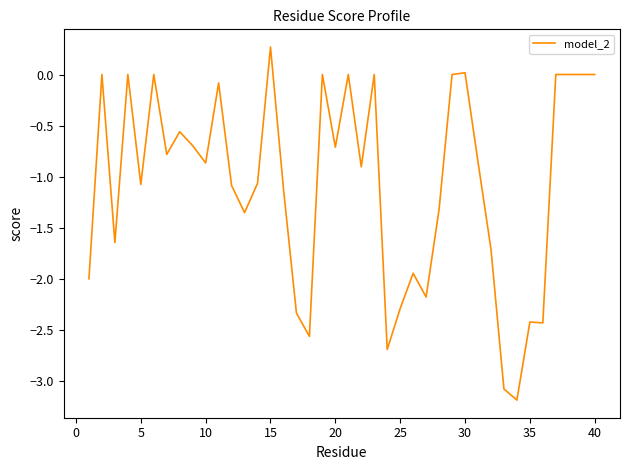

What is the smallest value displayed?

-3.2